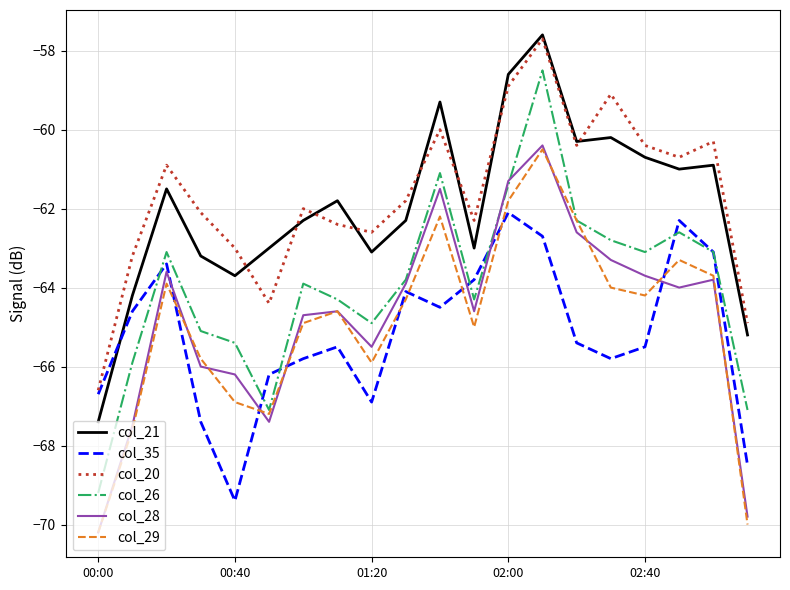

Which series has the widest spread of values?

col_26